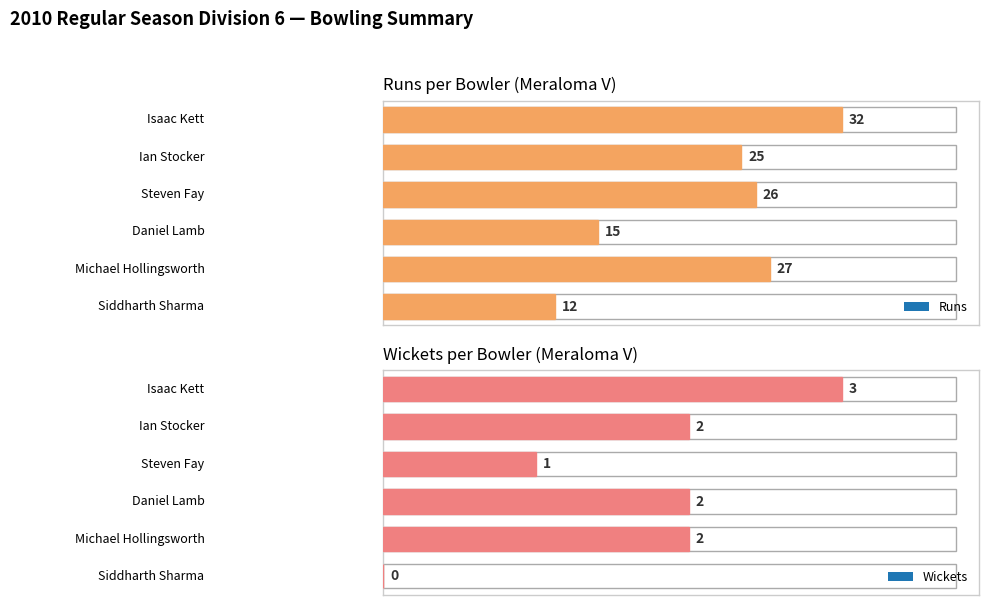

What is the maximum value shown in the chart?

32